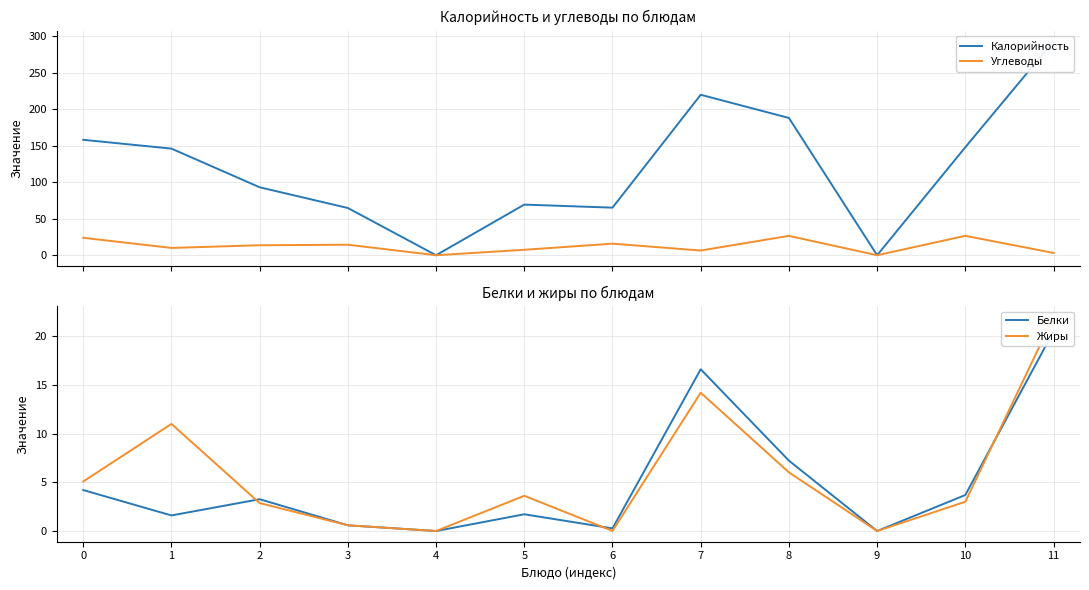

What is the highest value of the Белки series?

20.5